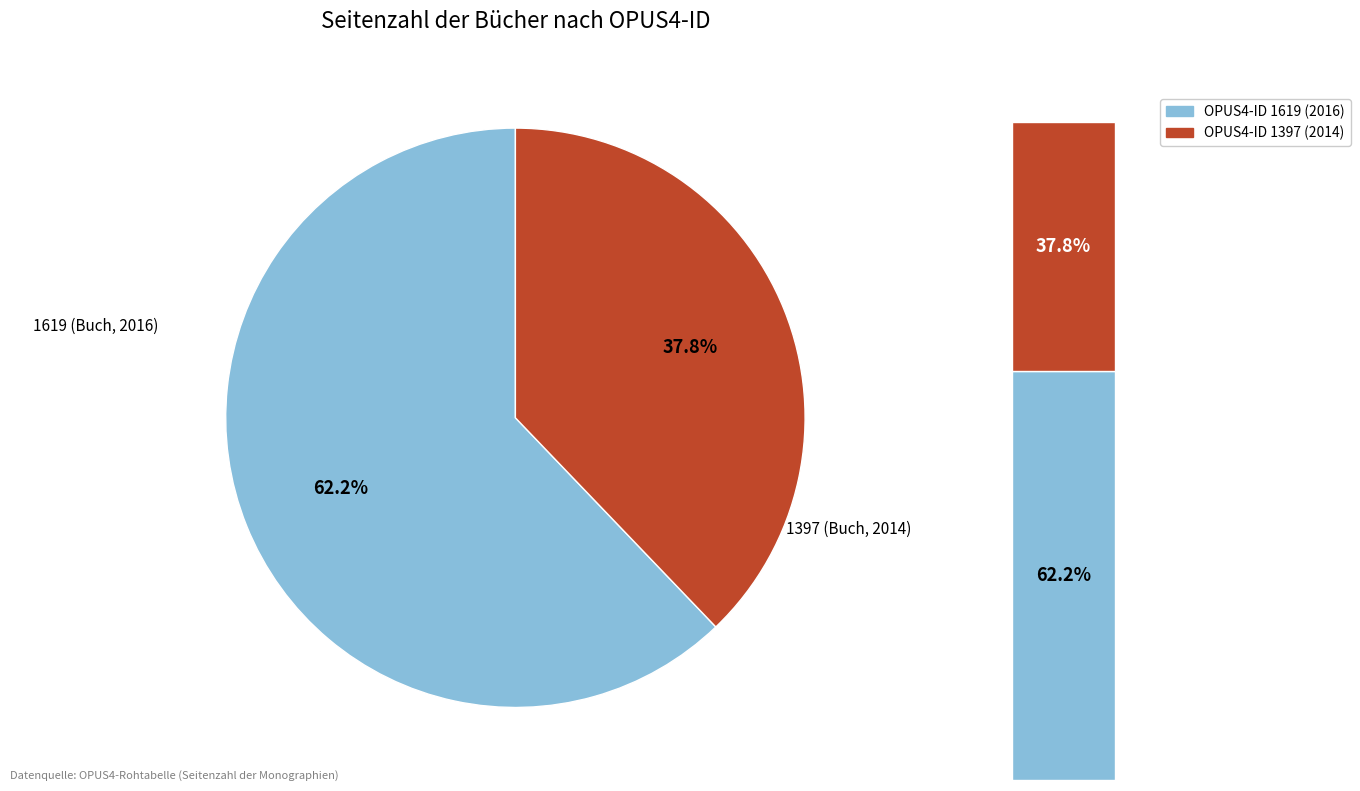

What is the largest slice in the pie chart?

1619 (Buch, 2016)